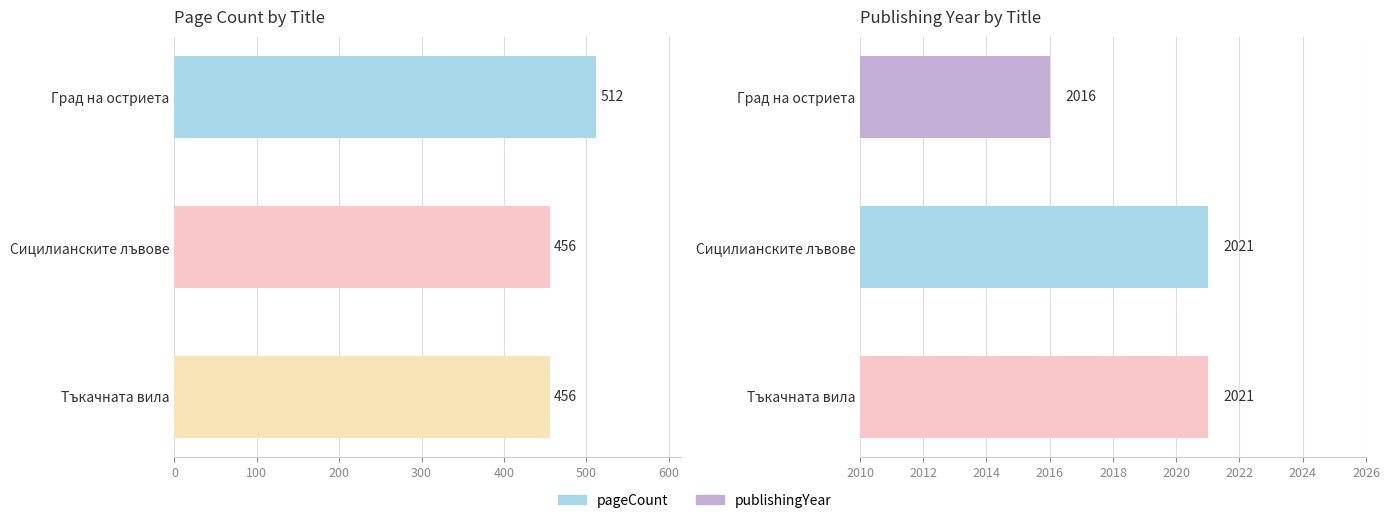

Does the chart contain any negative values?

No